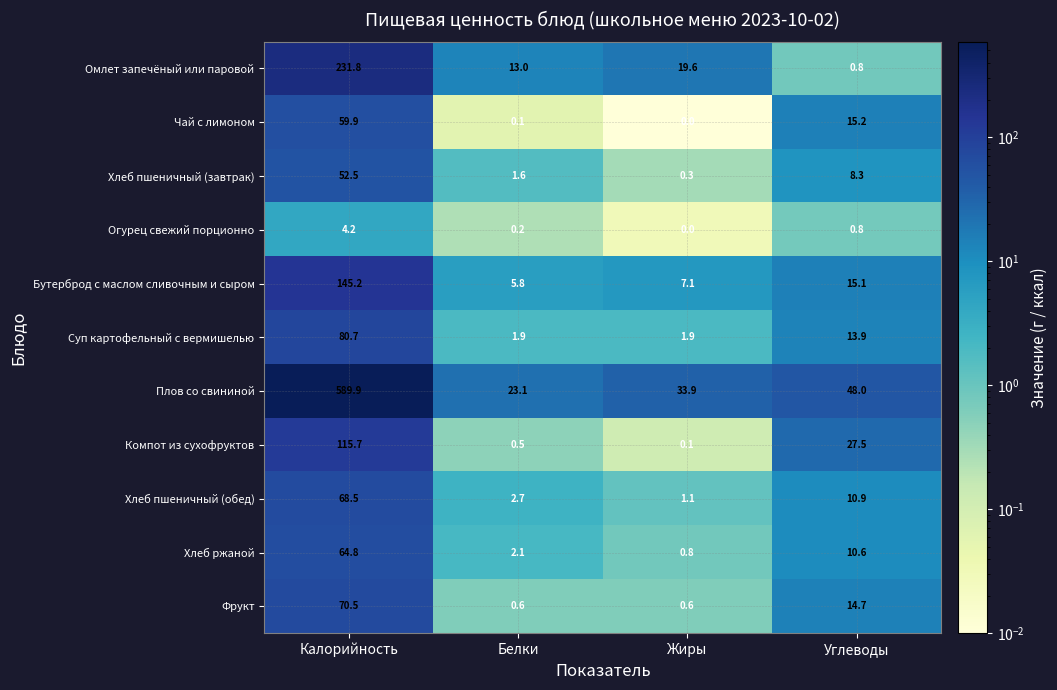

The value of Суп картофельный с вермишелью at Жиры is 2.6. True or false?

False